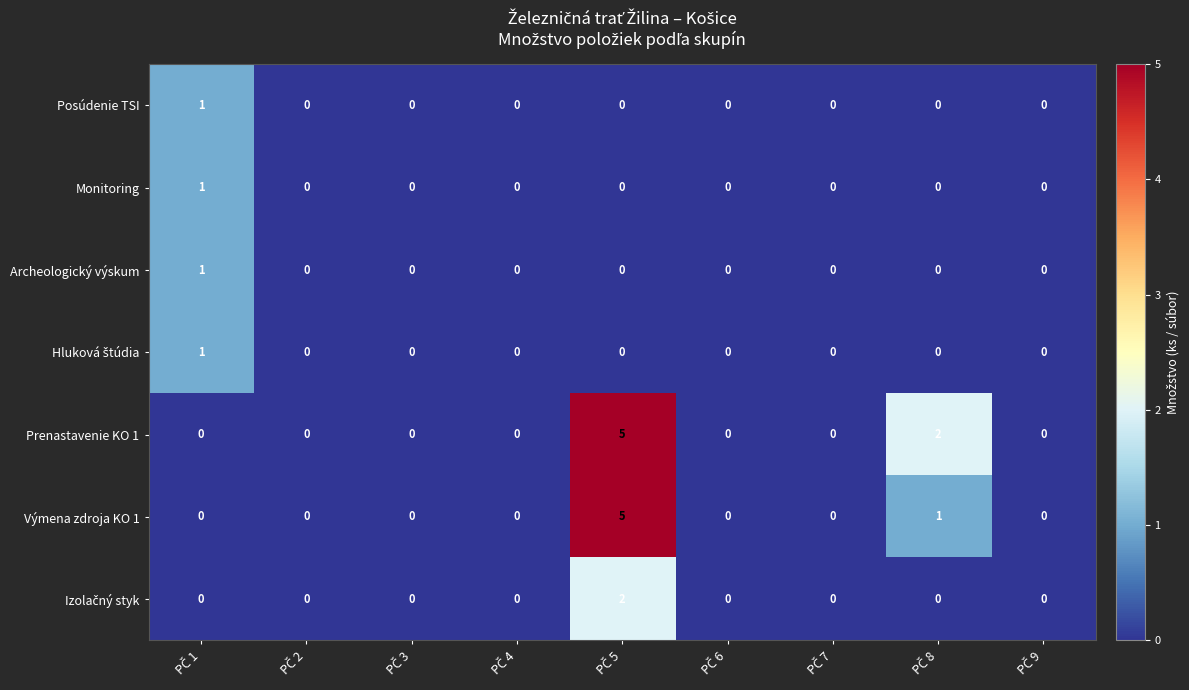

How many Posúdenie TSI values are between 0 and 1?

9